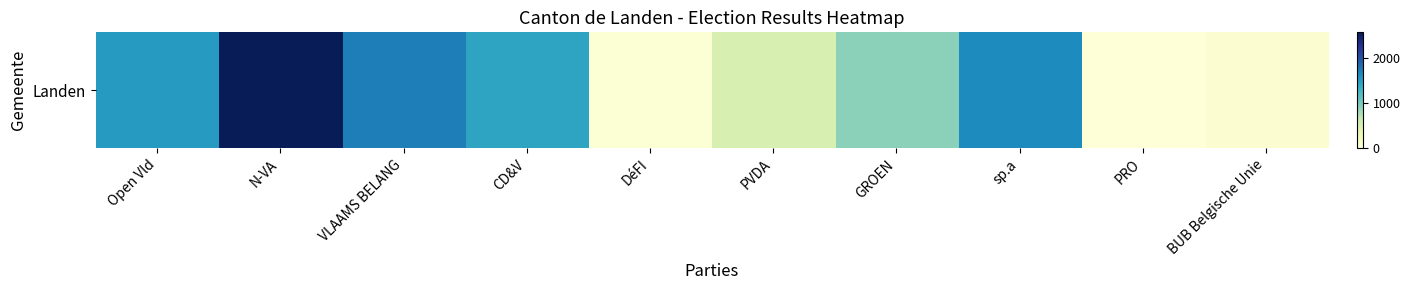

List the labels in order of value, smallest first.

PRO, DéFI, BUB Belgische Unie, PVDA, GROEN, CD&V, Open Vld, sp.a, VLAAMS BELANG, N-VA